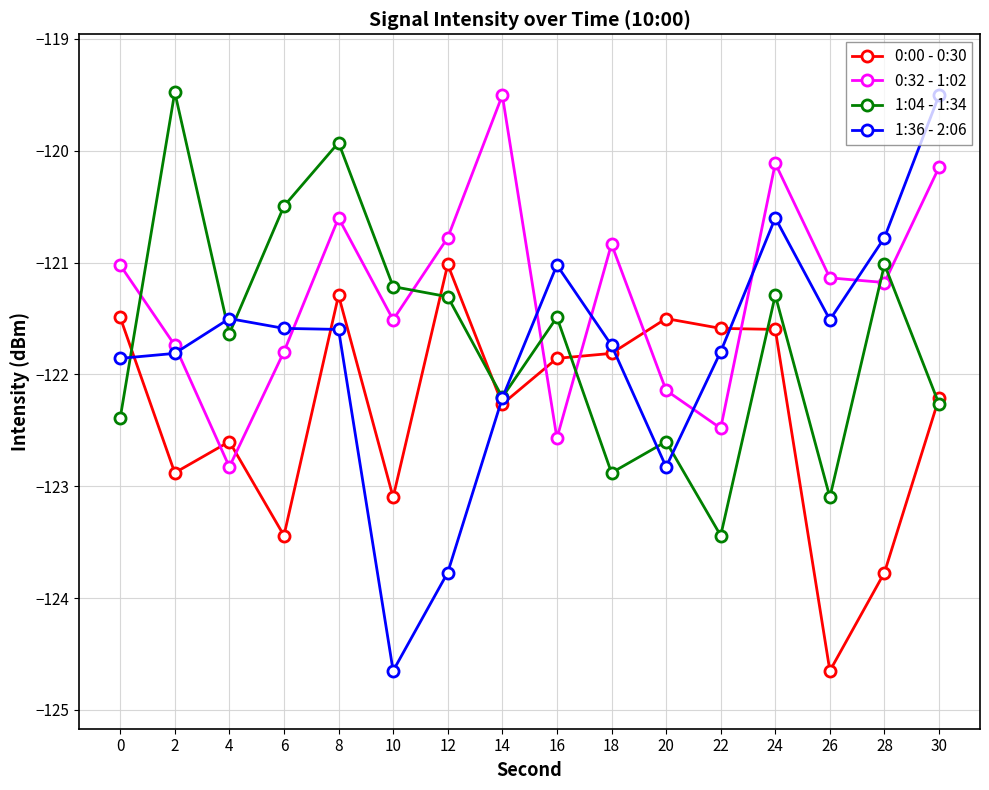

How many intersections are there between 1:04 - 1:34 and 1:36 - 2:06?

6